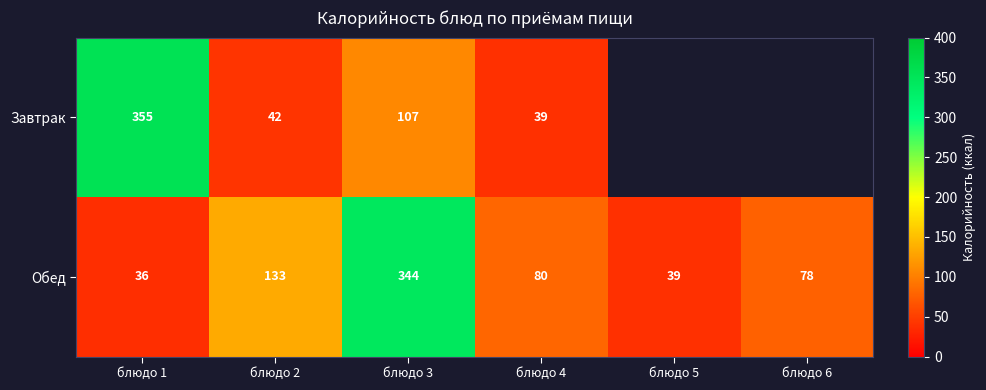

Rank the series at блюдо 1 from lowest to highest value.

Обед, Завтрак